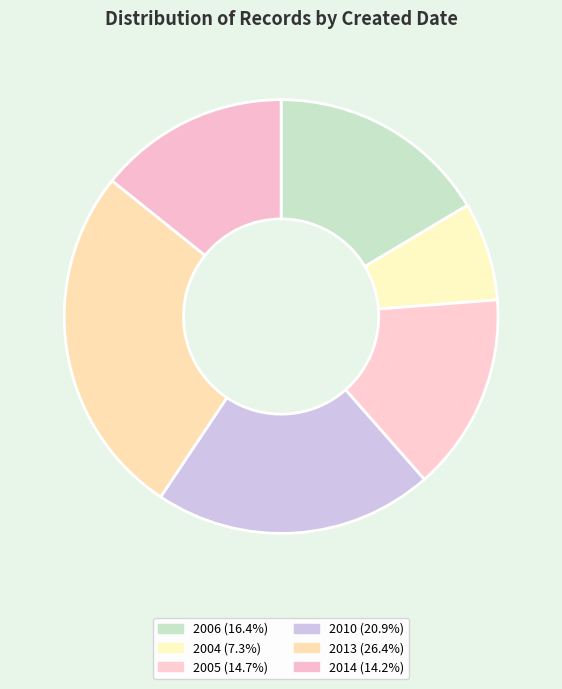

How many slices are in this pie chart?

6